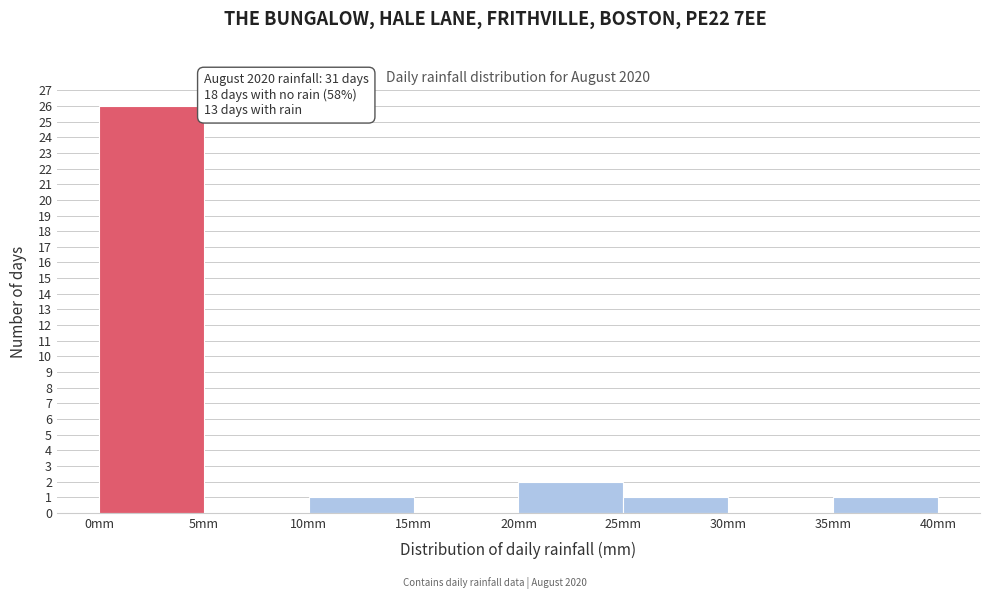

Which range on the x-axis has the tallest bar?

0 to 5